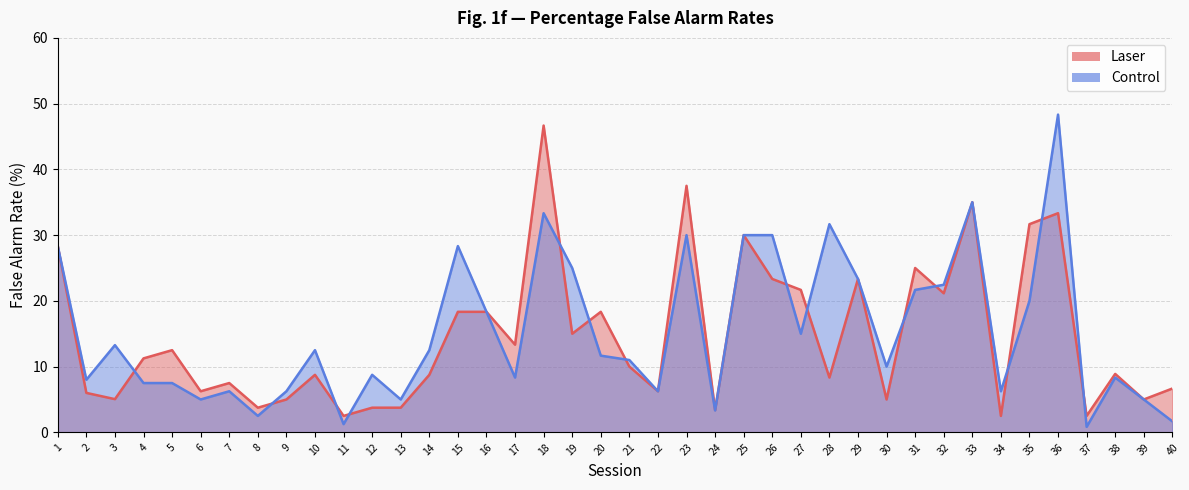

At which label does Control reach its minimum?

37